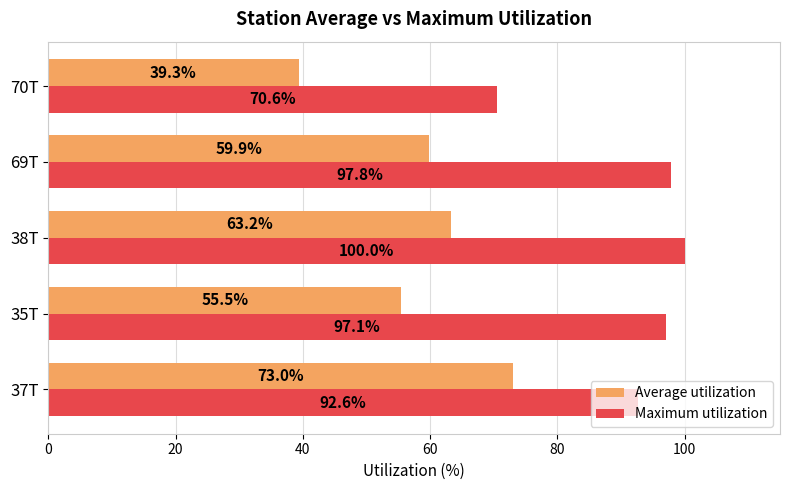

Count the number of data series in this chart.

2